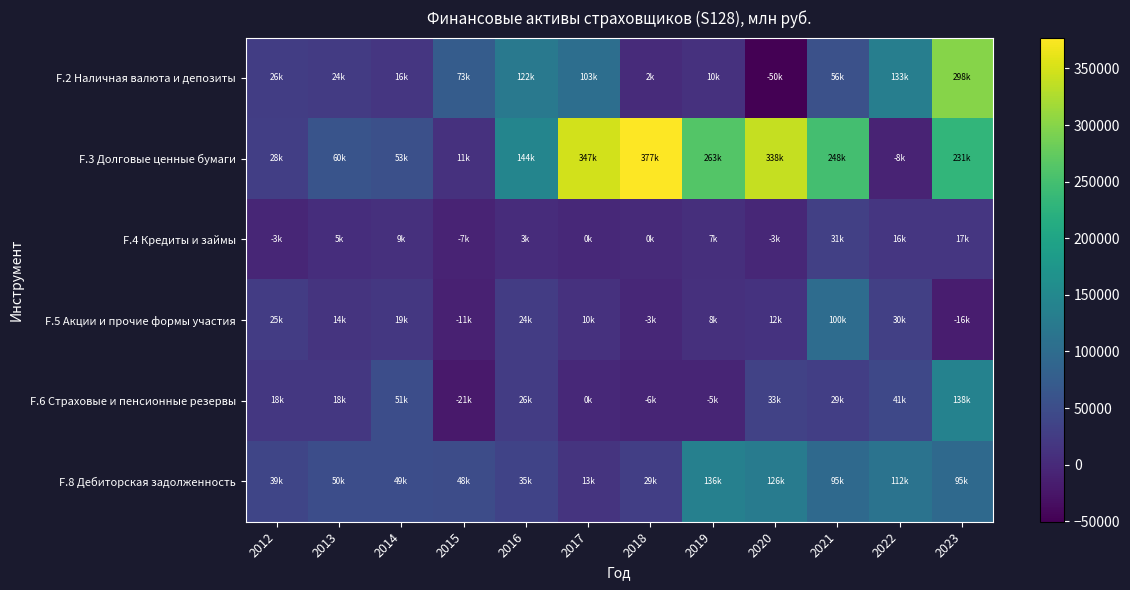

At which category is the sum across all series the highest?

2023